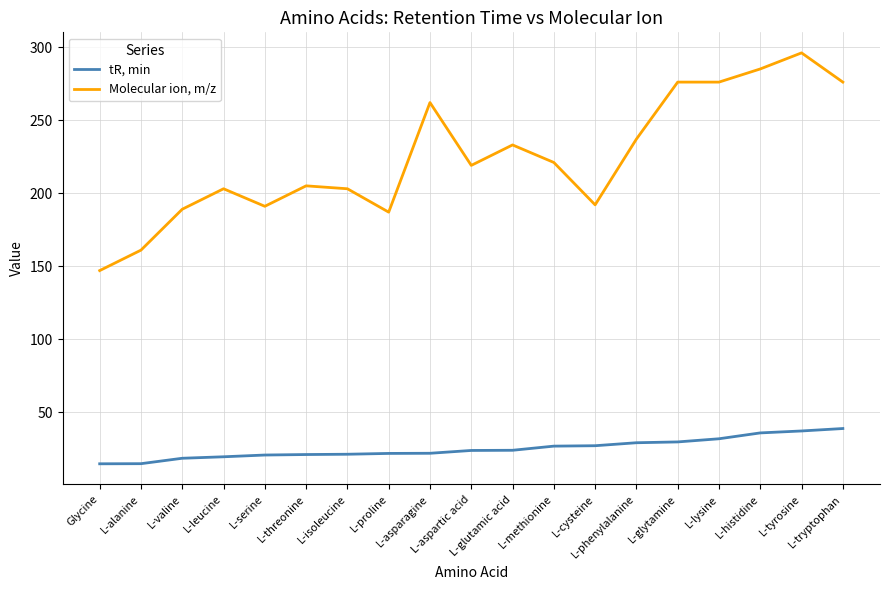

Is the value of tR, min at L-cysteine greater than the value of Molecular ion, m/z at L-glutamic acid?

No